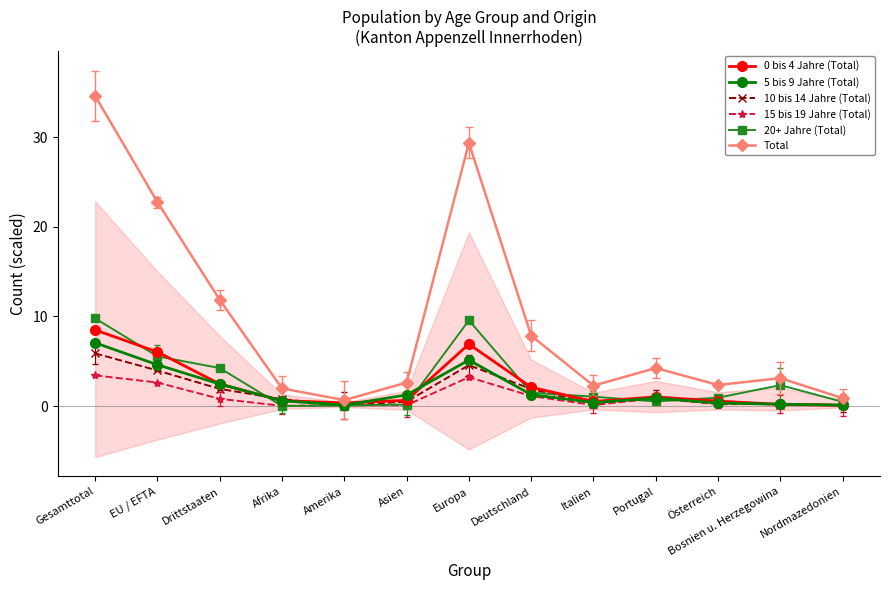

Which has a higher value, Afrika or Deutschland?

Deutschland